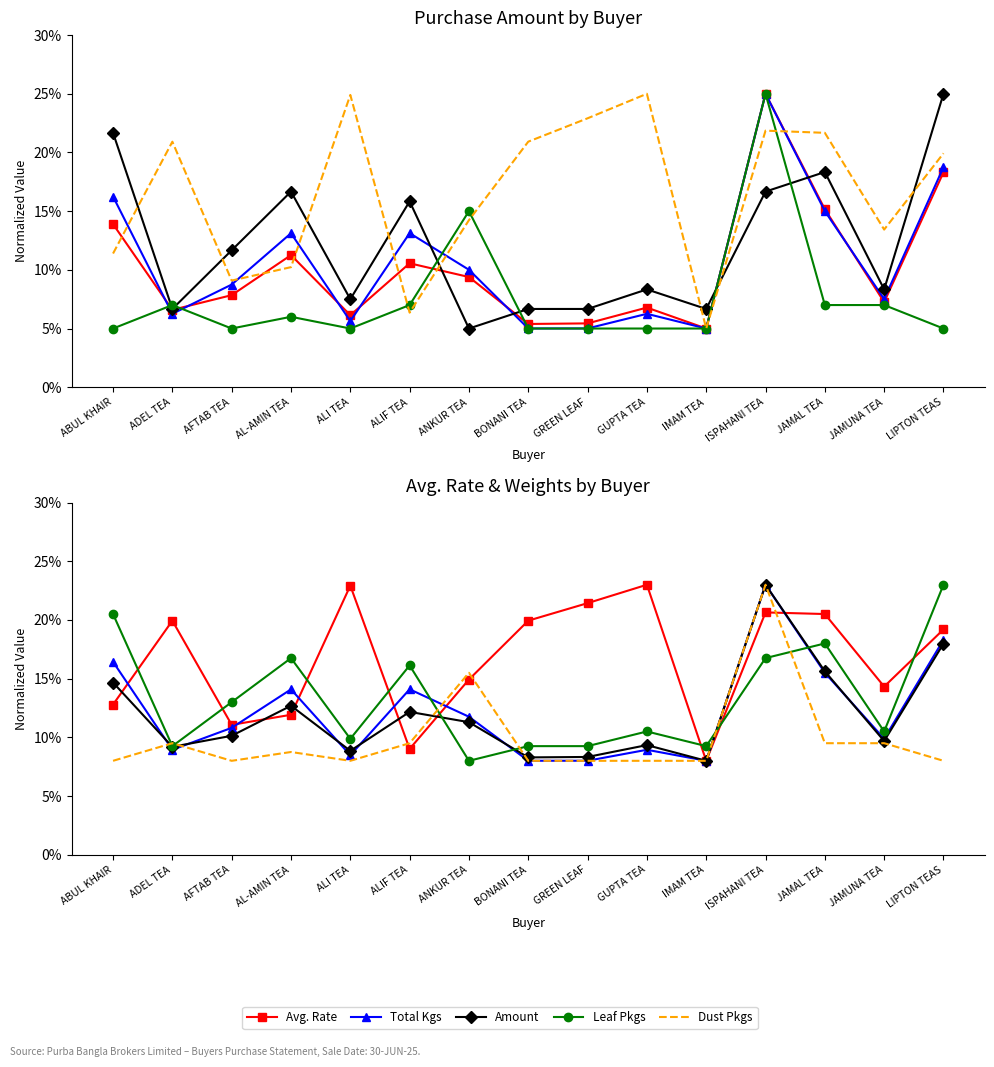

Is this an area chart (filled region under the line)?

No